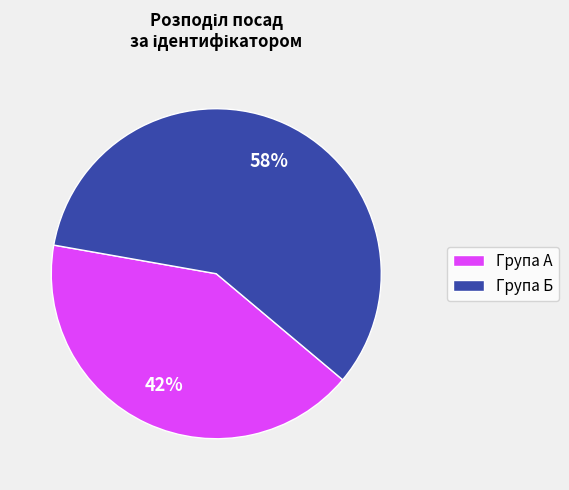

Combined, do Група А and Група Б account for over 50%?

Yes